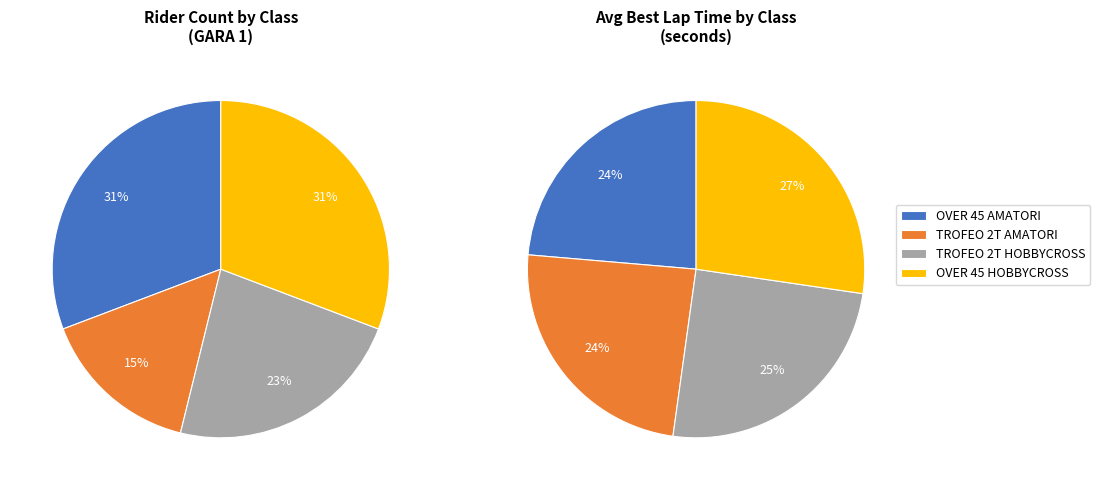

Do OVER 45 HOBBYCROSS and TROFEO 2T HOBBYCROSS together represent more than half of the pie?

Yes